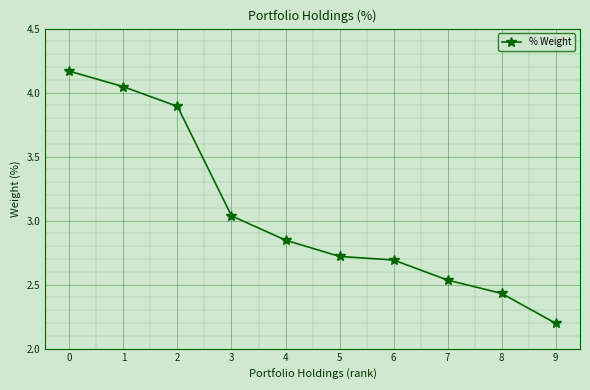

What is the ratio of the value at 9 to the value at 1?

0.5